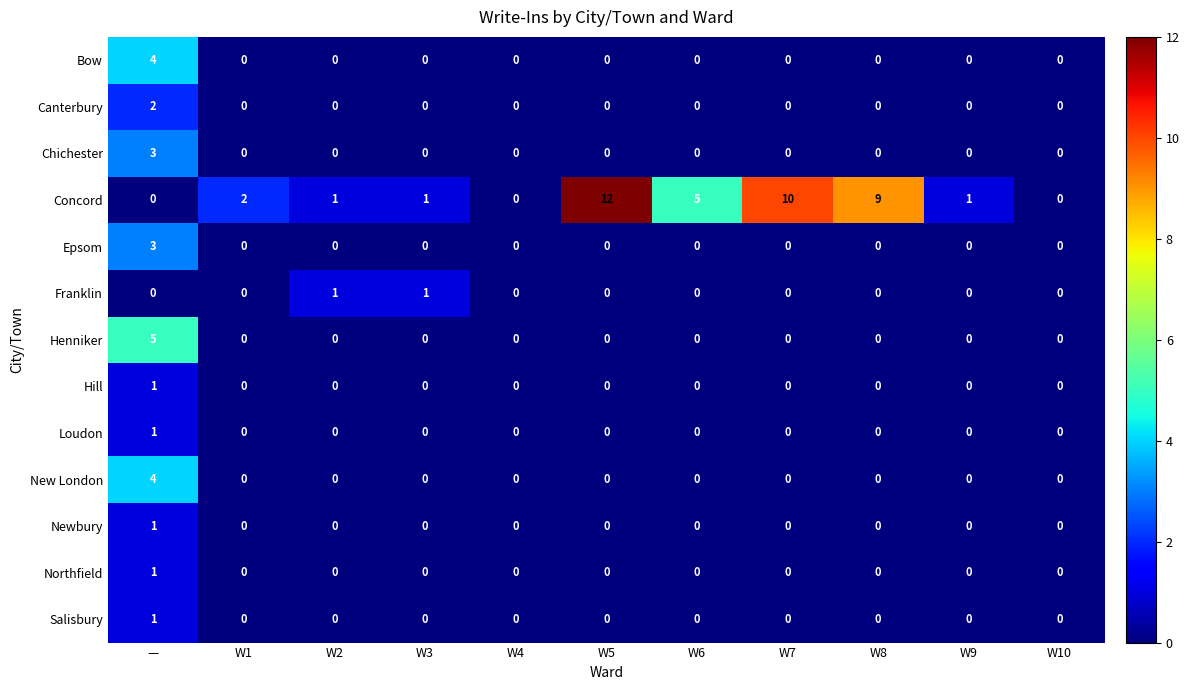

What is the spread (max minus min) of values at W7?

10